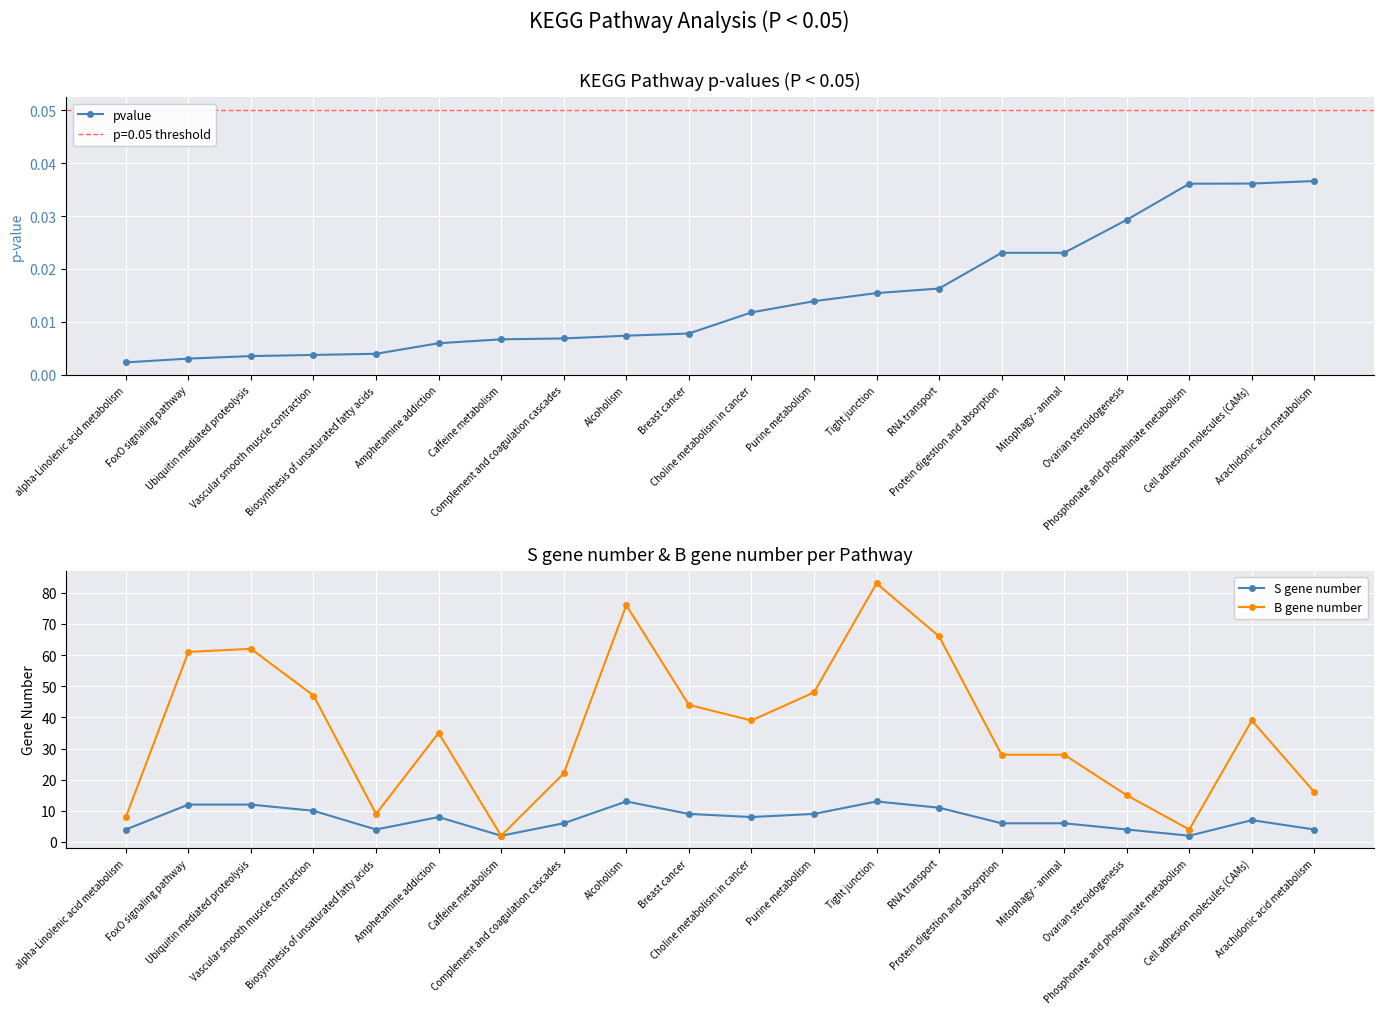

Reading right to left, what are all the values shown in this chart?

pvalue: Arachidonic acid metabolism=0.0	Cell adhesion molecules (CAMs)=0.0	Phosphonate and phosphinate metabolism=0.0	Ovarian steroidogenesis=0.0	Mitophagy - animal=0.0	Protein digestion and absorption=0.0	RNA transport=0.0	Tight junction=0.0	Purine metabolism=0.0	Choline metabolism in cancer=0.0	Breast cancer=0.0	Alcoholism=0.0	Complement and coagulation cascades=0.0	Caffeine metabolism=0.0	Amphetamine addiction=0.0	Biosynthesis of unsaturated fatty acids=0.0	Vascular smooth muscle contraction=0.0	Ubiquitin mediated proteolysis=0.0	FoxO signaling pathway=0.0	alpha-Linolenic acid metabolism=0.0
S gene number: Arachidonic acid metabolism=4.0	Cell adhesion molecules (CAMs)=7.0	Phosphonate and phosphinate metabolism=2.0	Ovarian steroidogenesis=4.0	Mitophagy - animal=6.0	Protein digestion and absorption=6.0	RNA transport=11.0	Tight junction=13.0	Purine metabolism=9.0	Choline metabolism in cancer=8.0	Breast cancer=9.0	Alcoholism=13.0	Complement and coagulation cascades=6.0	Caffeine metabolism=2.0	Amphetamine addiction=8.0	Biosynthesis of unsaturated fatty acids=4.0	Vascular smooth muscle contraction=10.0	Ubiquitin mediated proteolysis=12.0	FoxO signaling pathway=12.0	alpha-Linolenic acid metabolism=4.0
B gene number: Arachidonic acid metabolism=16.0	Cell adhesion molecules (CAMs)=39.0	Phosphonate and phosphinate metabolism=4.0	Ovarian steroidogenesis=15.0	Mitophagy - animal=28.0	Protein digestion and absorption=28.0	RNA transport=66.0	Tight junction=83.0	Purine metabolism=48.0	Choline metabolism in cancer=39.0	Breast cancer=44.0	Alcoholism=76.0	Complement and coagulation cascades=22.0	Caffeine metabolism=2.0	Amphetamine addiction=35.0	Biosynthesis of unsaturated fatty acids=9.0	Vascular smooth muscle contraction=47.0	Ubiquitin mediated proteolysis=62.0	FoxO signaling pathway=61.0	alpha-Linolenic acid metabolism=8.0